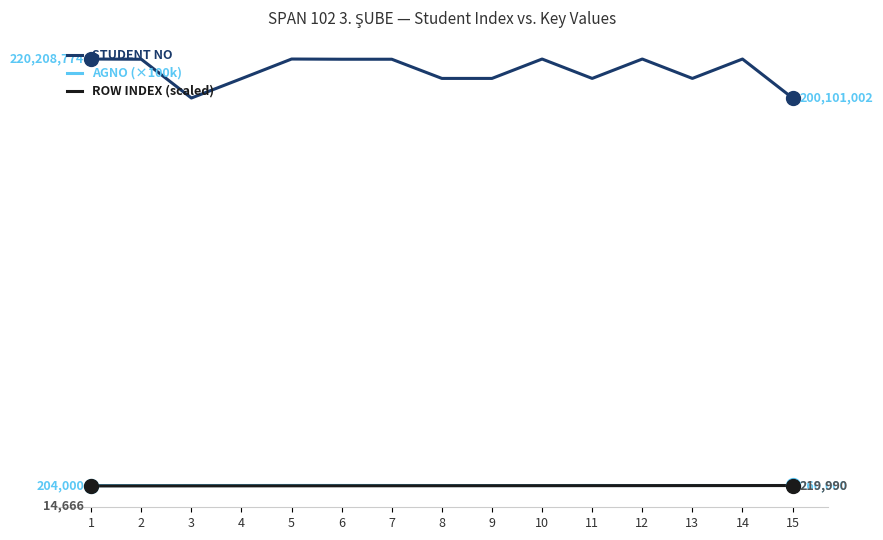

Reading left to right, transcribe all the data shown in this chart.

STUDENT NO: 220208774.0	220101936.0	200101975.0	210105917.0	220208929.0	220101011.0	220101029.0	210208012.0	210208695.0	220208989.0	210208714.0	220208991.0	210208816.0	220208706.0	200101002.0
AGNO (×100k): 204000.0	212000.0	235000.0	237000.0	264000.0	259000.0	245000.0	230000.0	220000.0	210000.0	250000.0	215000.0	240000.0	225000.0	260000.0
ROW INDEX (scaled): 14666.0	29332.0	43998.0	58664.0	73330.0	87996.0	102662.0	117328.0	131994.0	146660.0	161326.0	175992.0	190658.0	205324.0	219990.0